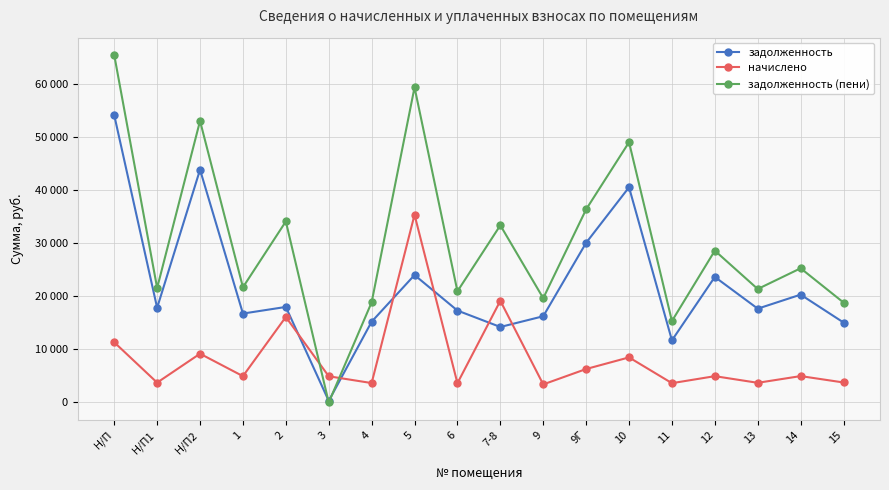

Is this an area chart (filled region under the line)?

No